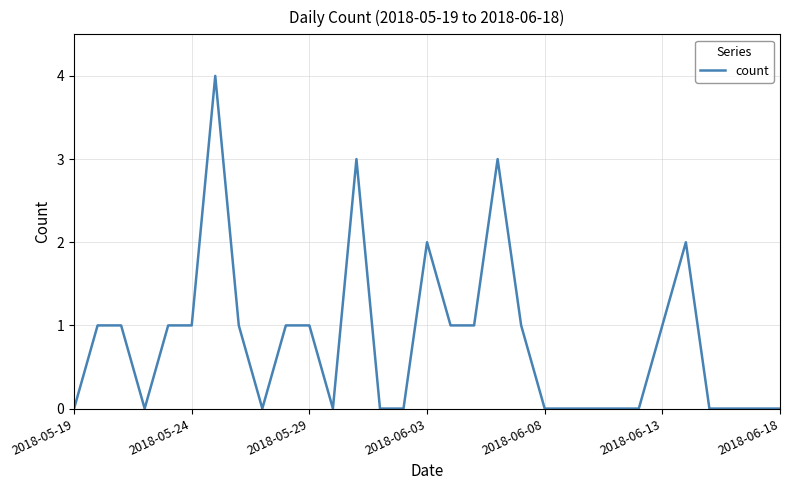

What is the maximum value shown in the chart?

4